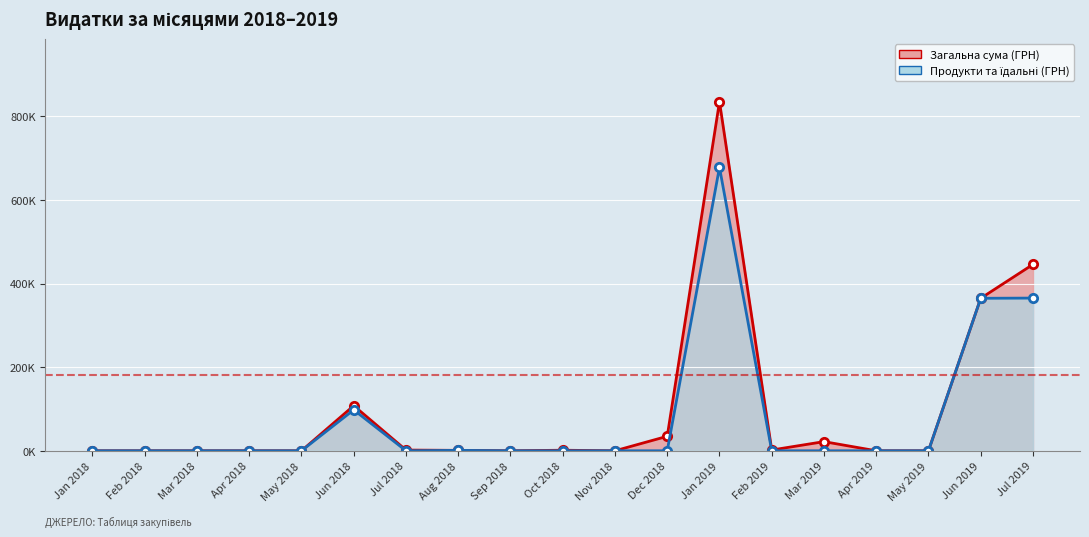

Which series has the largest total across all categories?

Загальна сума (ГРН)